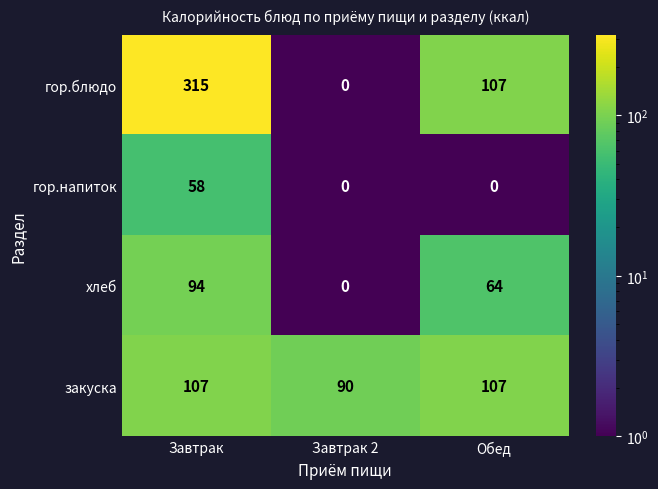

Reading left to right, transcribe all the data shown in this chart.

гор.блюдо: Завтрак=315	Завтрак 2=0	Обед=107
гор.напиток: Завтрак=58	Завтрак 2=0	Обед=0
хлеб: Завтрак=94	Завтрак 2=0	Обед=64
закуска: Завтрак=107	Завтрак 2=90	Обед=107